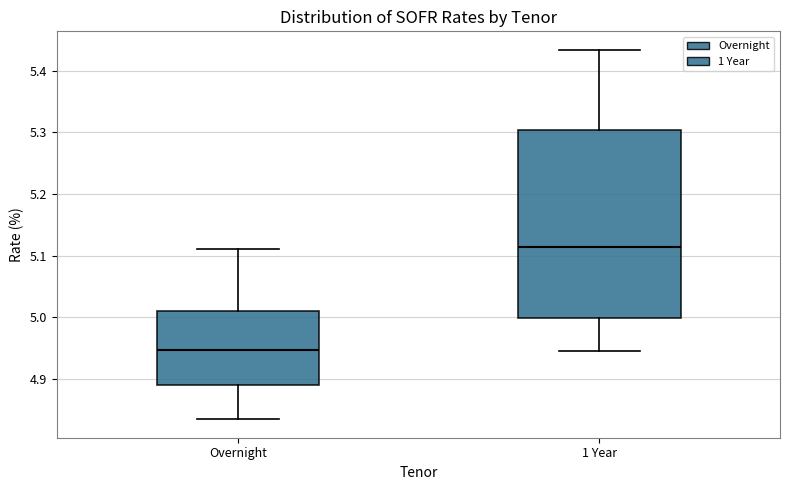

Comparing the boxes themselves (not the whiskers), which one is the tallest?

1 Year